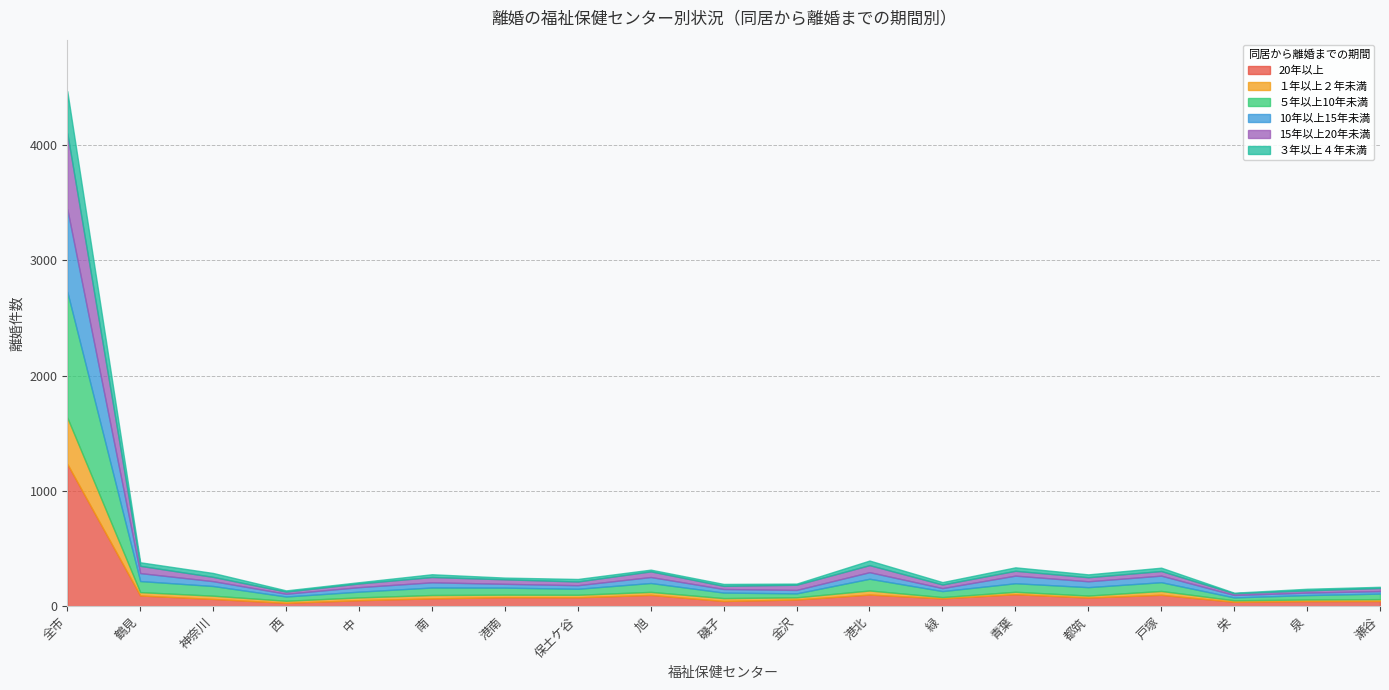

How many distinct data groups are displayed?

6